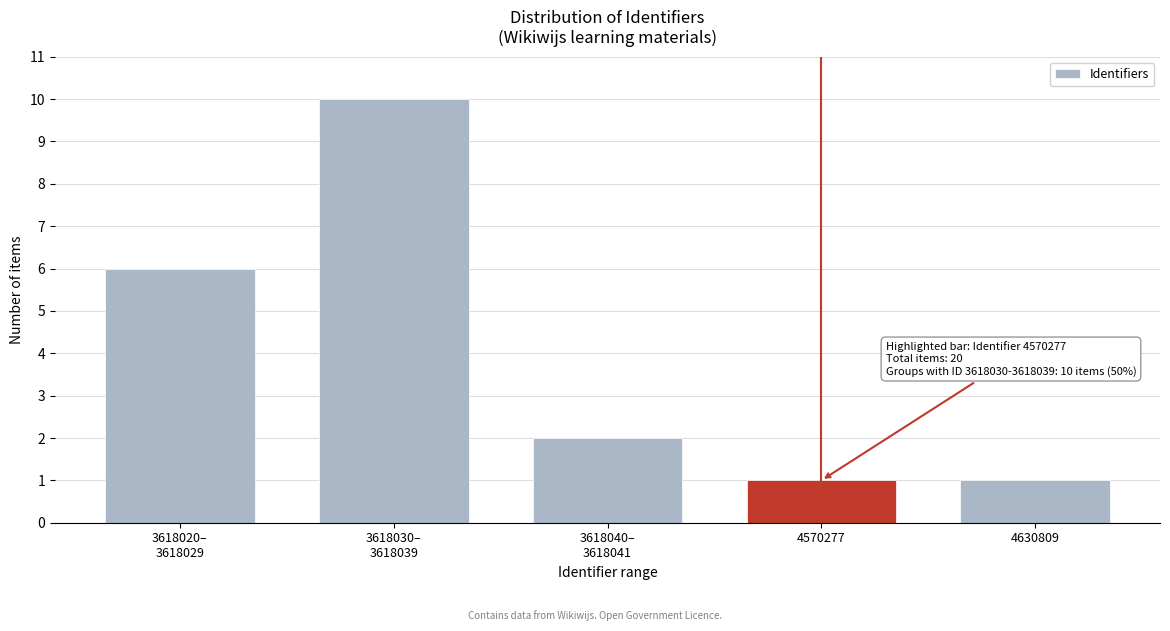

Reading right to left, what are all the values shown in this chart?

1	1	2	10	6